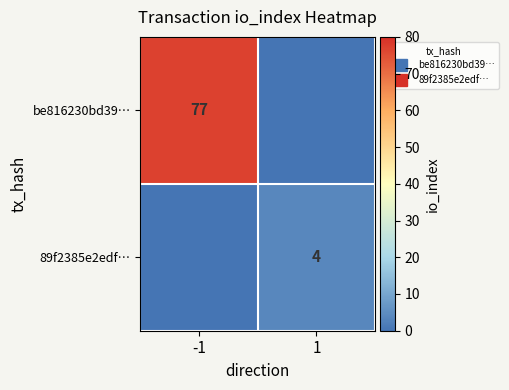

Is the value of 89f2385e2edf… at -1 greater than the value of be816230bd39… at 1?

No